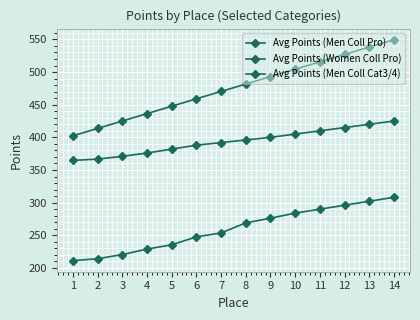

What is the difference between the Avg Points (Women Coll Pro) values at 7 and 6?

11.3